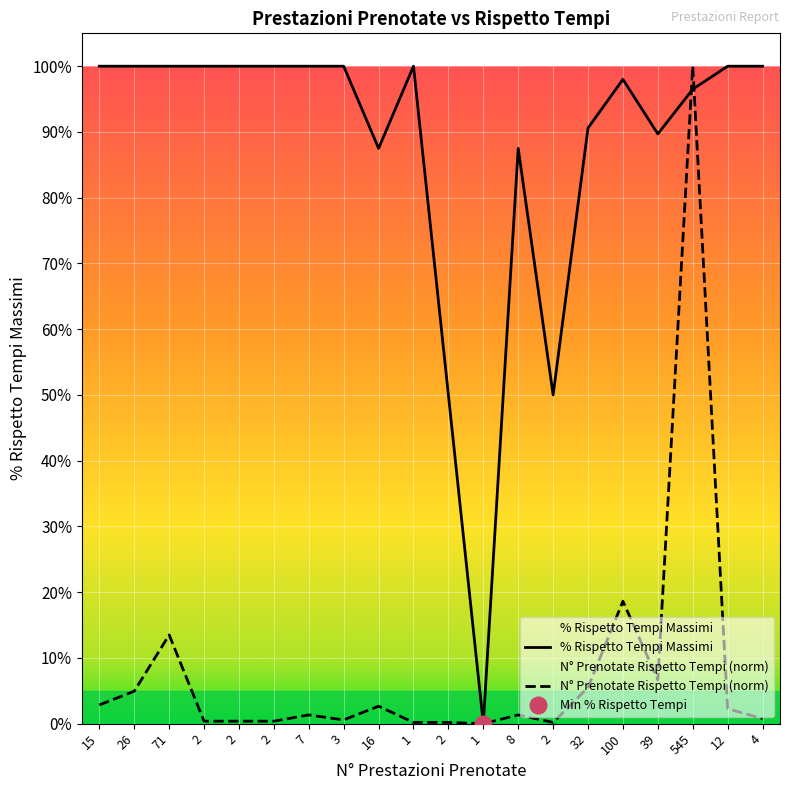

What is the difference between the N° Prestazioni Prenotate Rispetto Tempi Massimi values at 12 and 545?

1.0